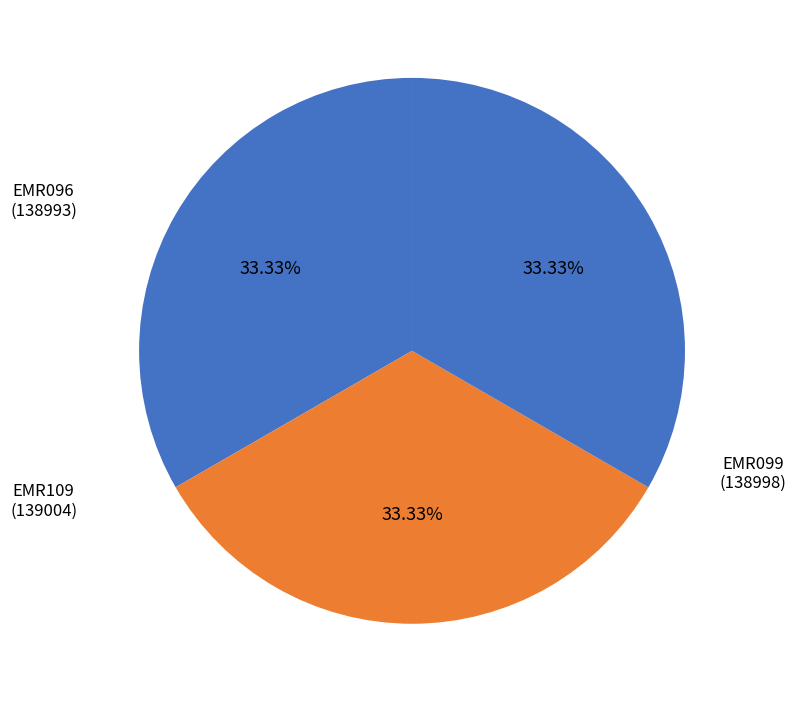

How many slices are in this pie chart?

3